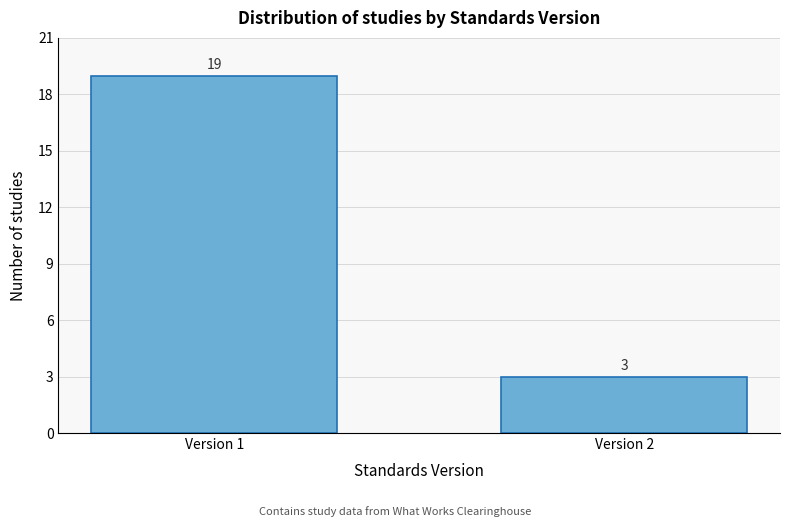

Reading right to left, extract all data points from this chart.

3	19